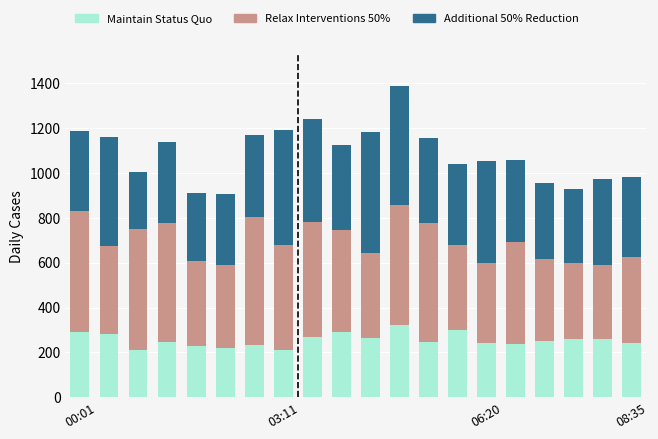

What is the lowest value of the Maintain Status Quo series?

210.0